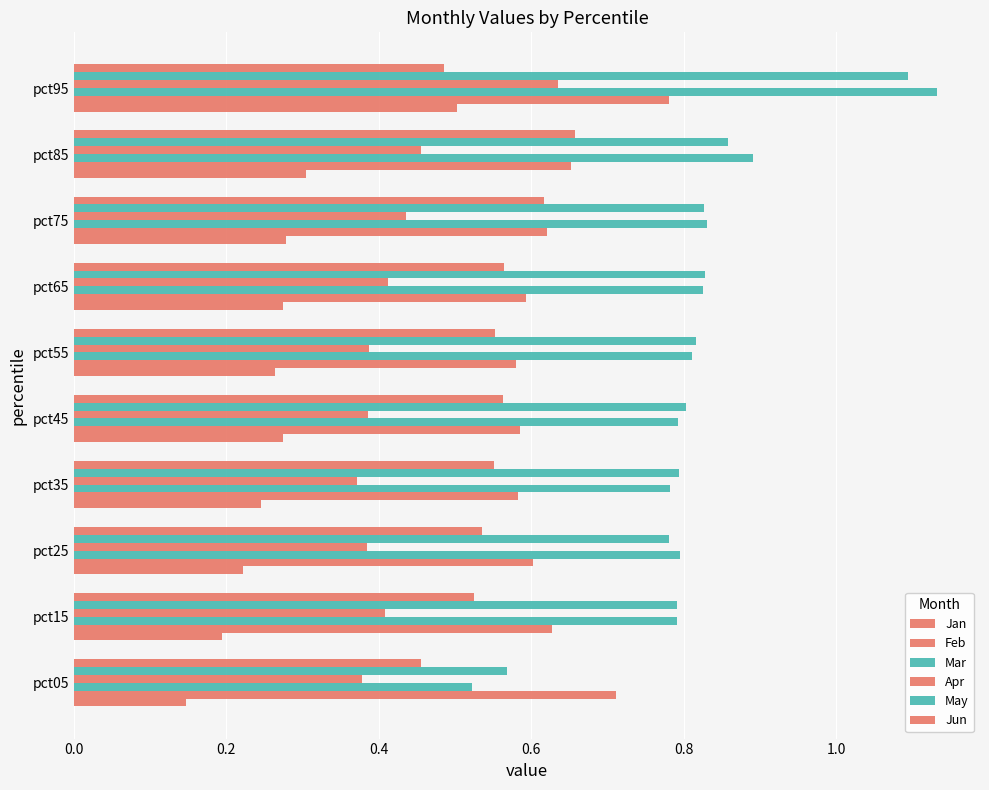

How many series are shown in this chart?

6